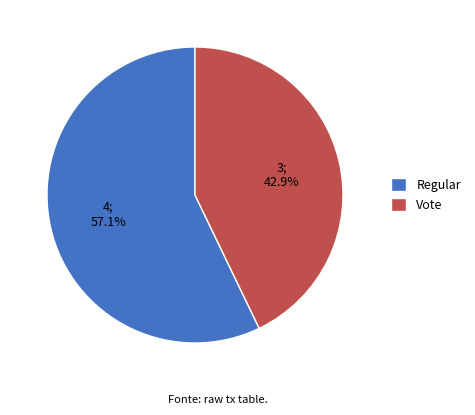

Rank the categories by value from lowest to highest.

Vote, Regular